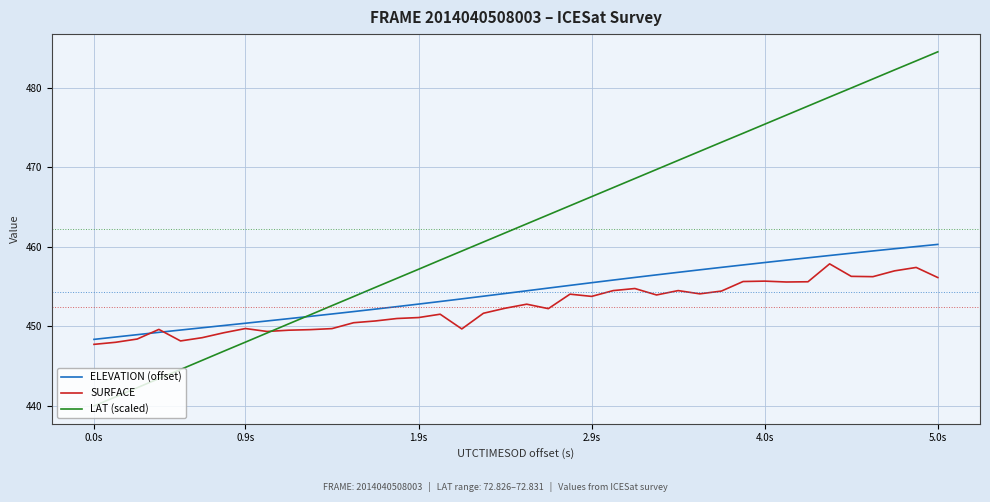

What are all the series names shown in the legend?

ELEVATION (offset), SURFACE, LAT (scaled)